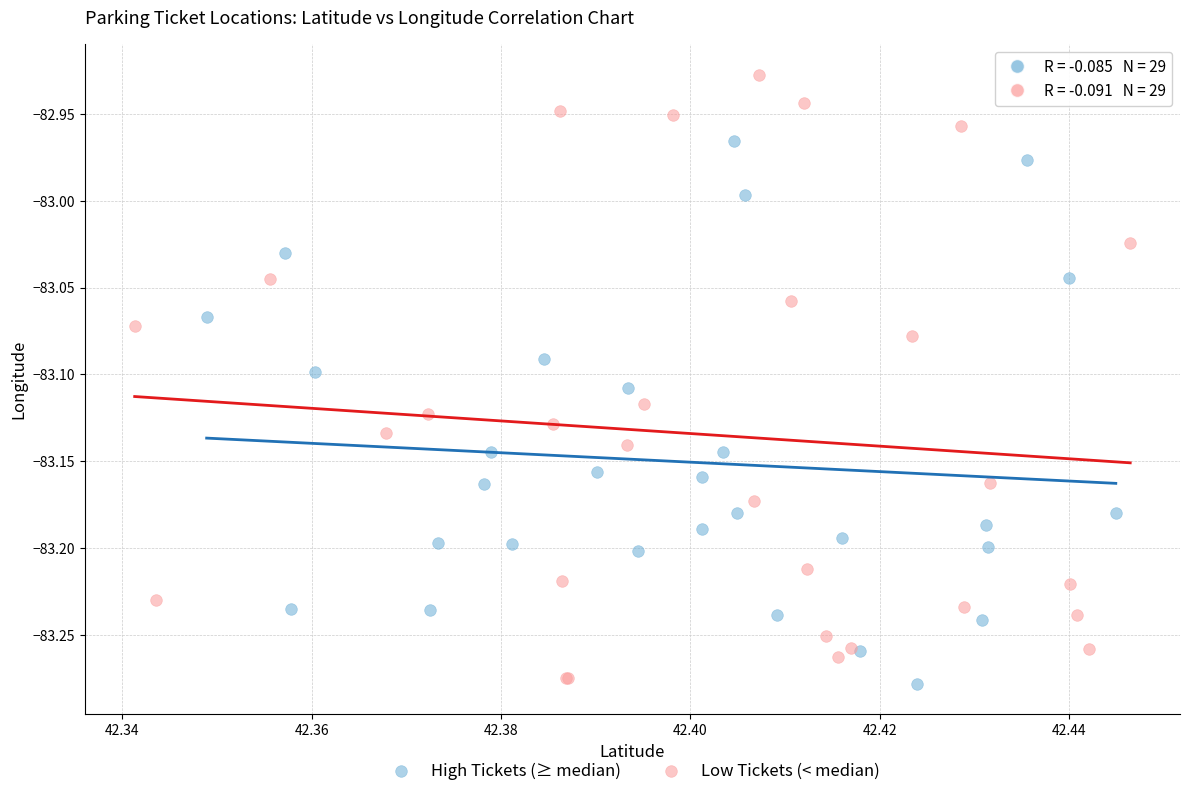

Which series contains the highest Y value?

Low Tickets (< median)